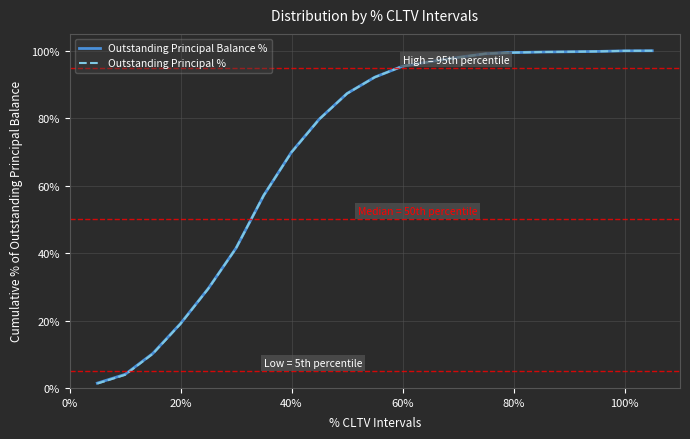

What is the highest value of the Outstanding Principal Balance % series?

100.0